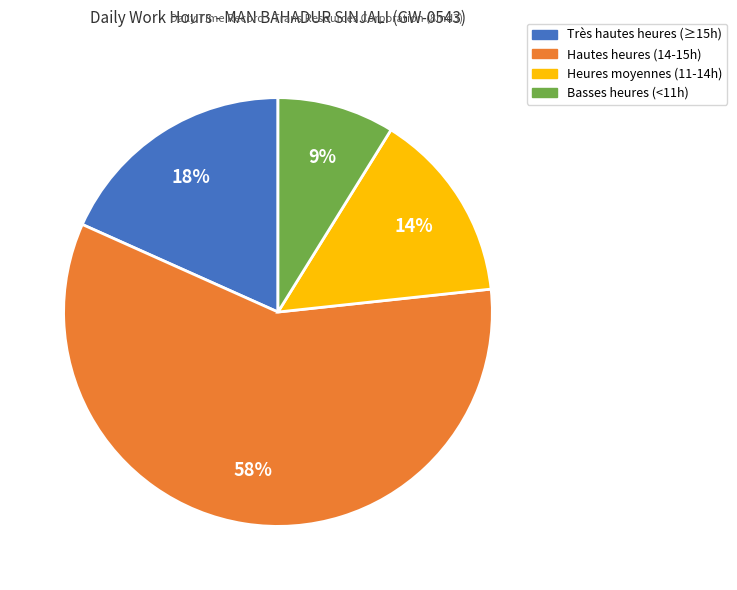

Does any single category account for the majority?

Yes